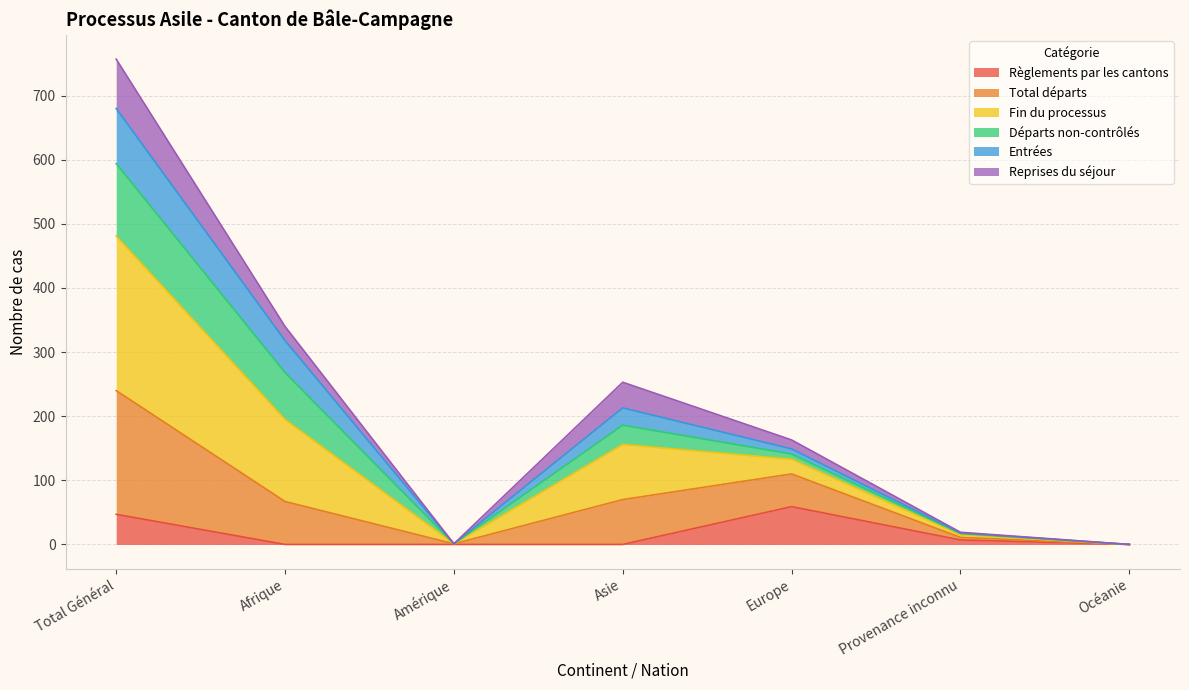

At which label does Total départs first exceed 133?

Total Général